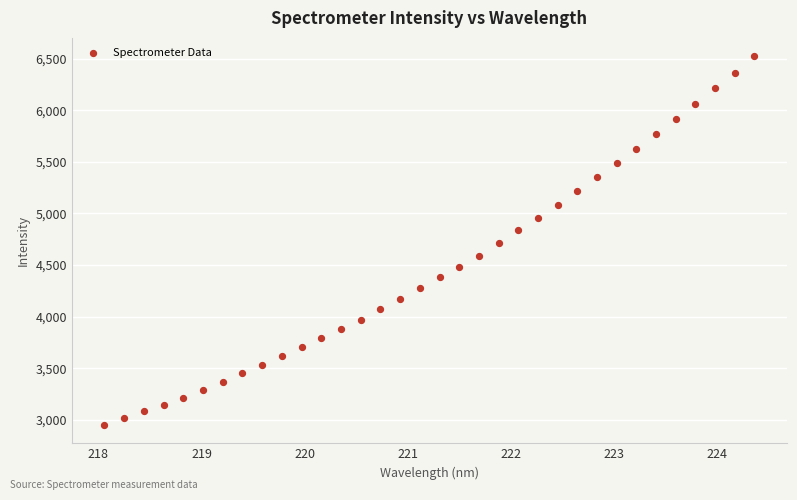

What is the range of X values (max minus min)?

6.3